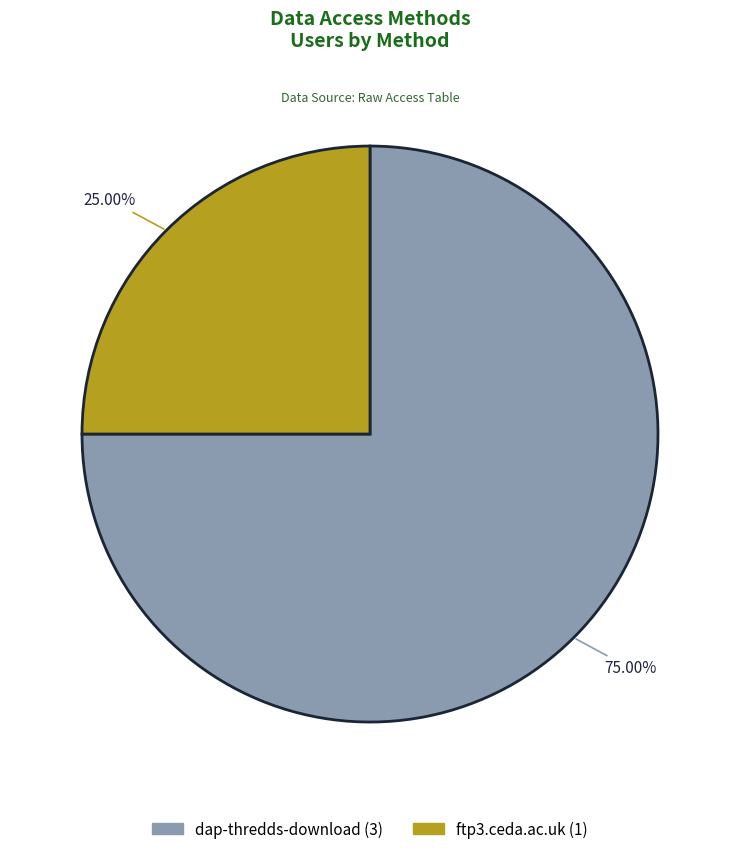

The dap-thredds-download slice represents 75% of the pie. True or false?

True